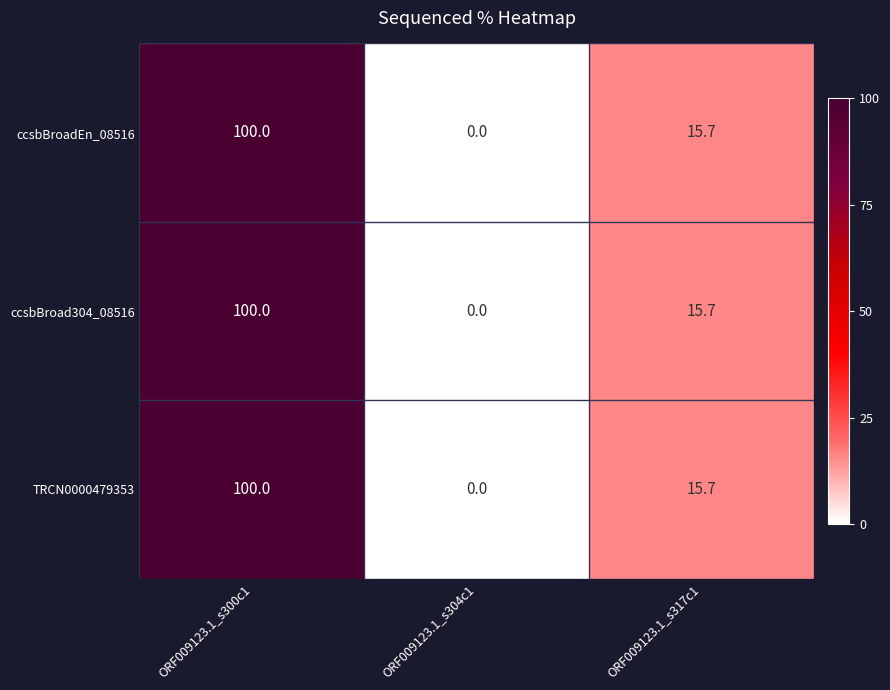

Which label corresponds to the largest value in the chart?

ORF009123.1_s300c1